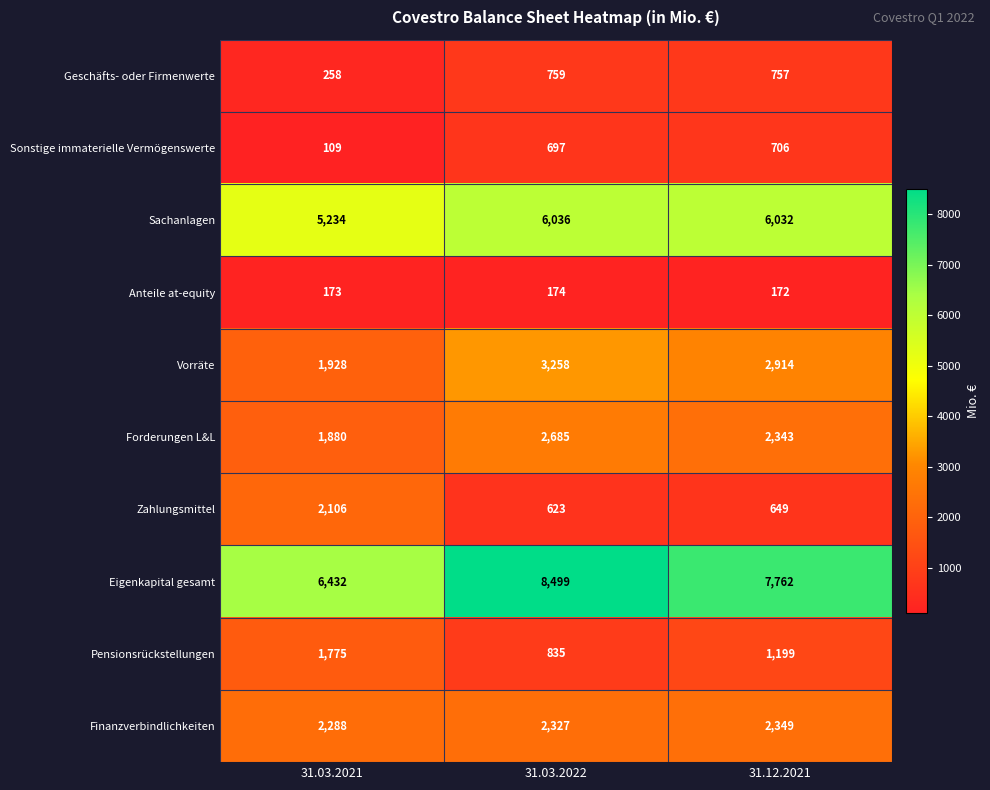

What is the maximum value for Zahlungsmittel?

2106